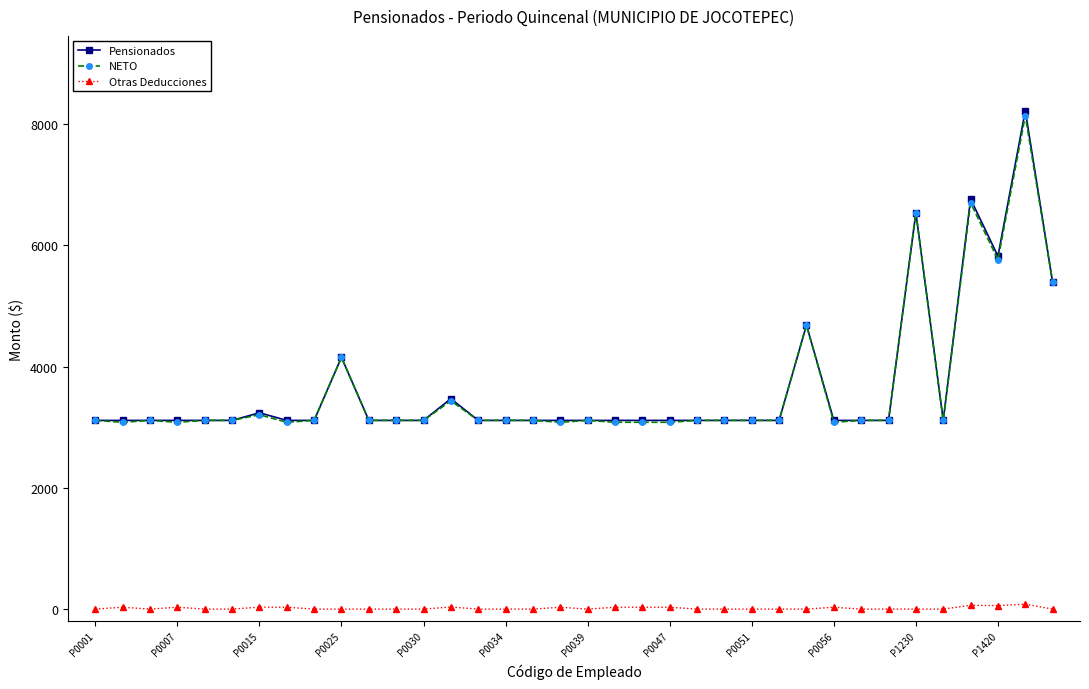

Which series has the widest spread of values?

Pensionados